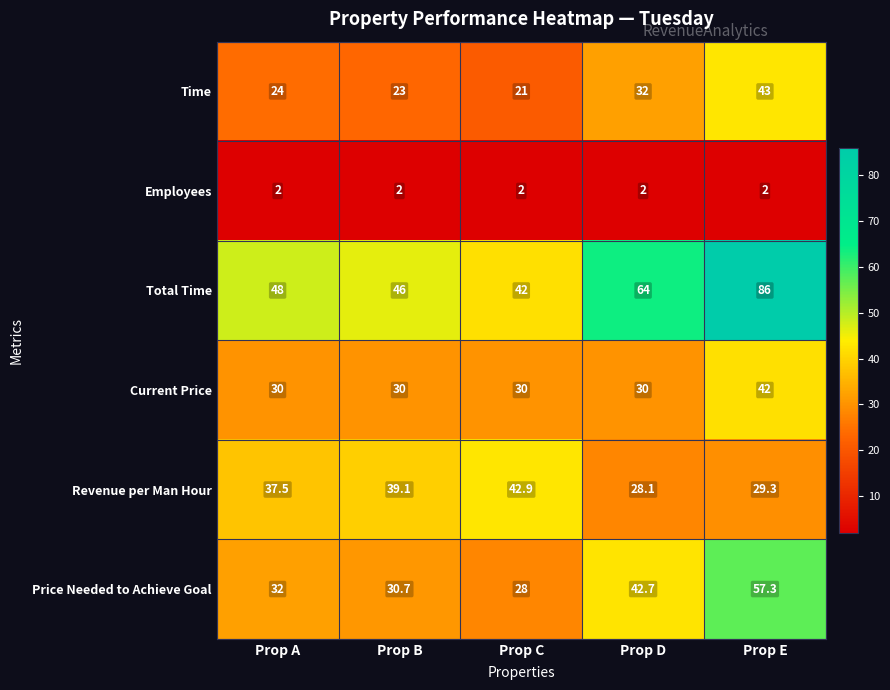

Rank the series at Prop C from highest to lowest value.

Revenue per Man Hour, Total Time, Current Price, Price Needed to Achieve Goal, Time, Employees